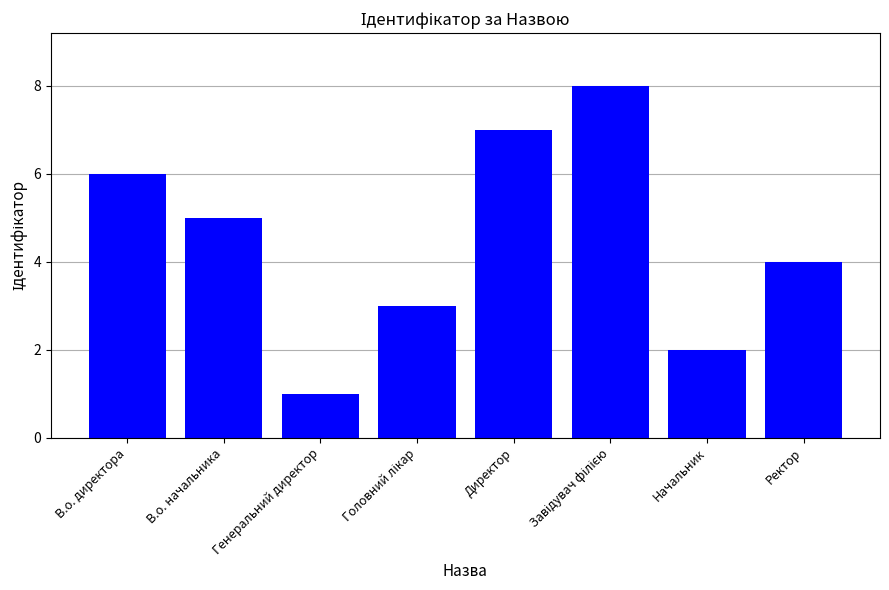

Which has a higher value, В.о. директора or Директор?

Директор